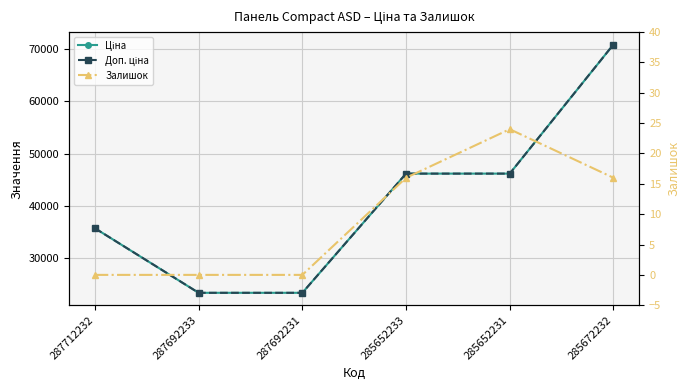

Rank the series at 287712232 from highest to lowest value.

Ціна, Доп. ціна, Залишок